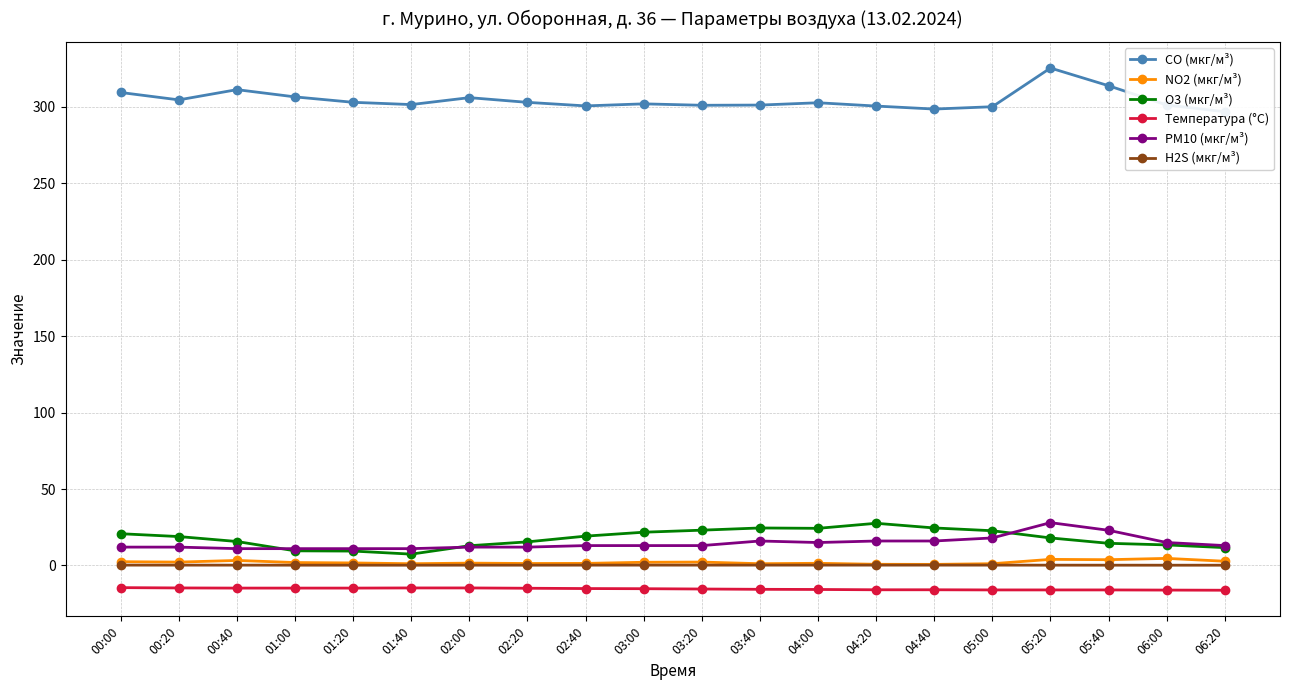

Does the chart have visible grid lines?

Yes